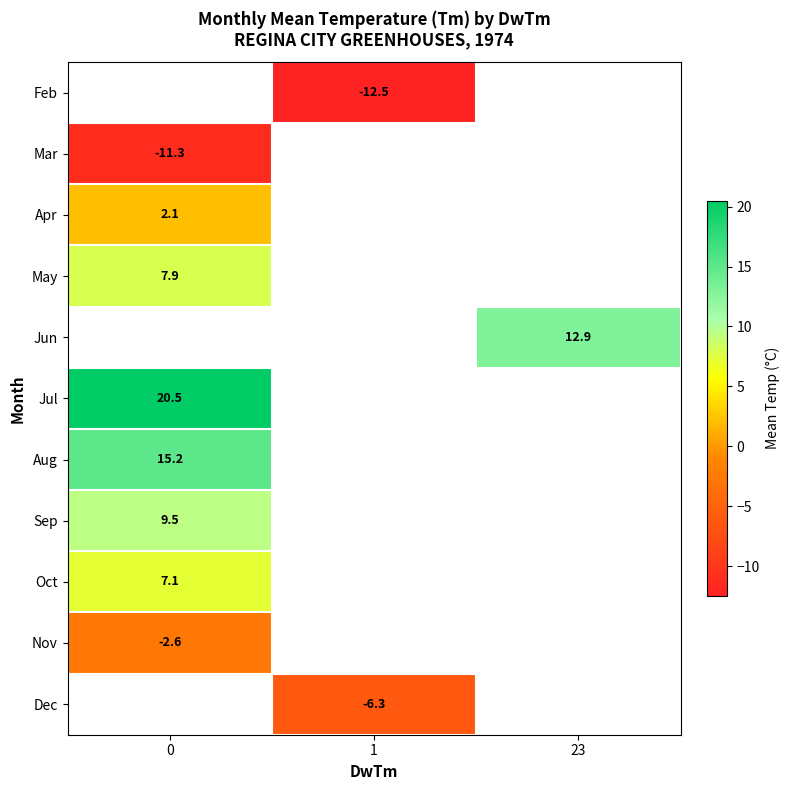

The value of Aug at 0 is 3.1. True or false?

False